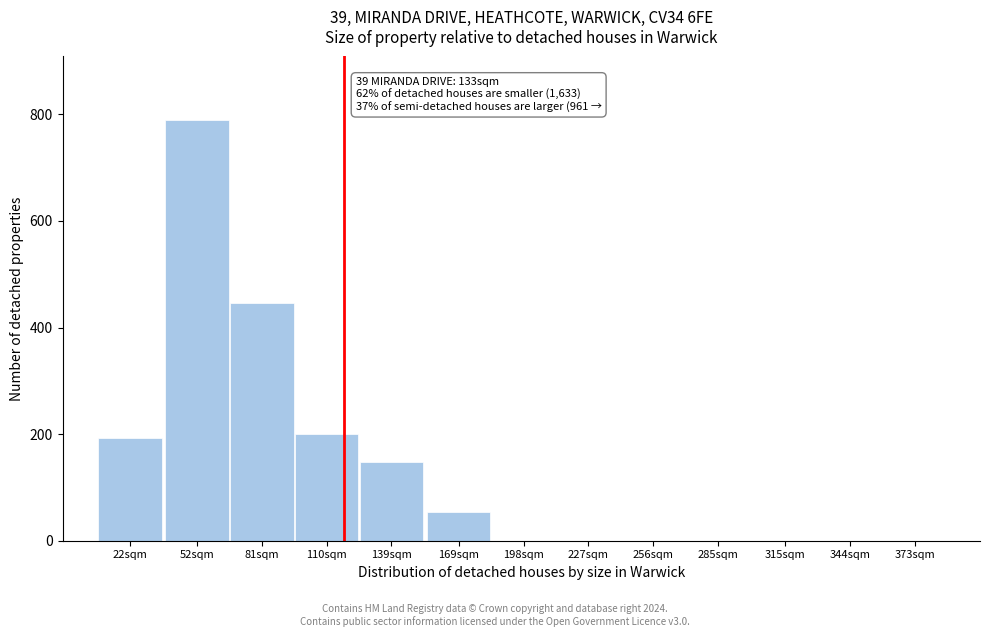

The chart shows a value of 192 at 22sqm. True or false?

True